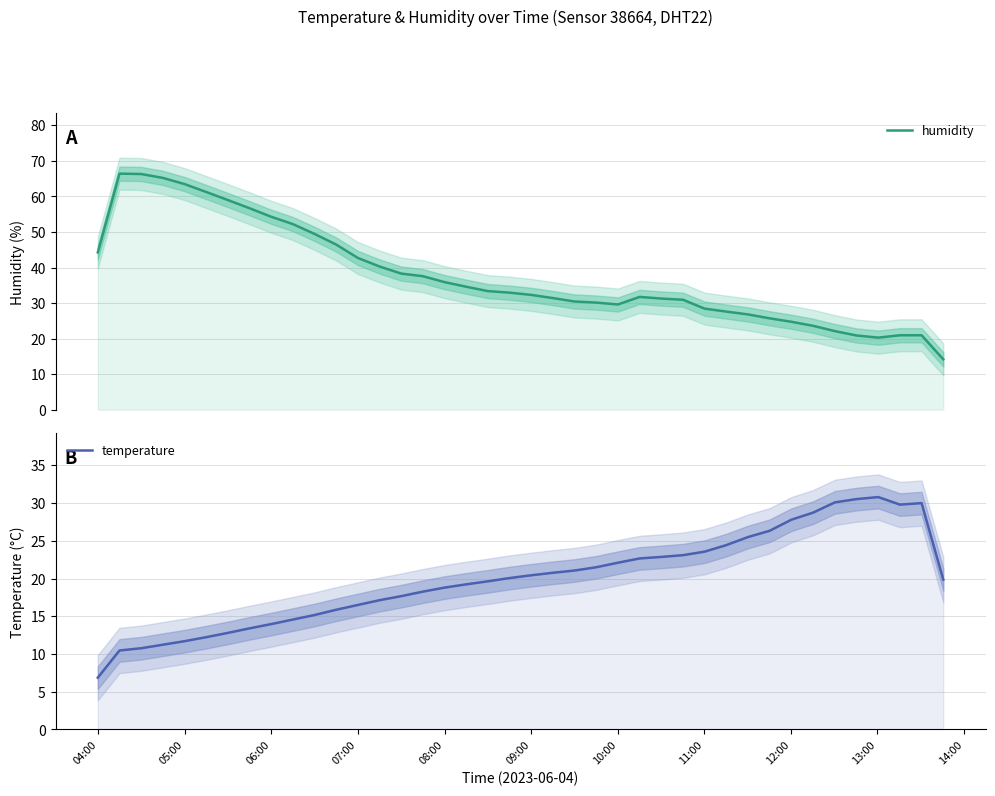

How many times do humidity and temperature cross each other?

1